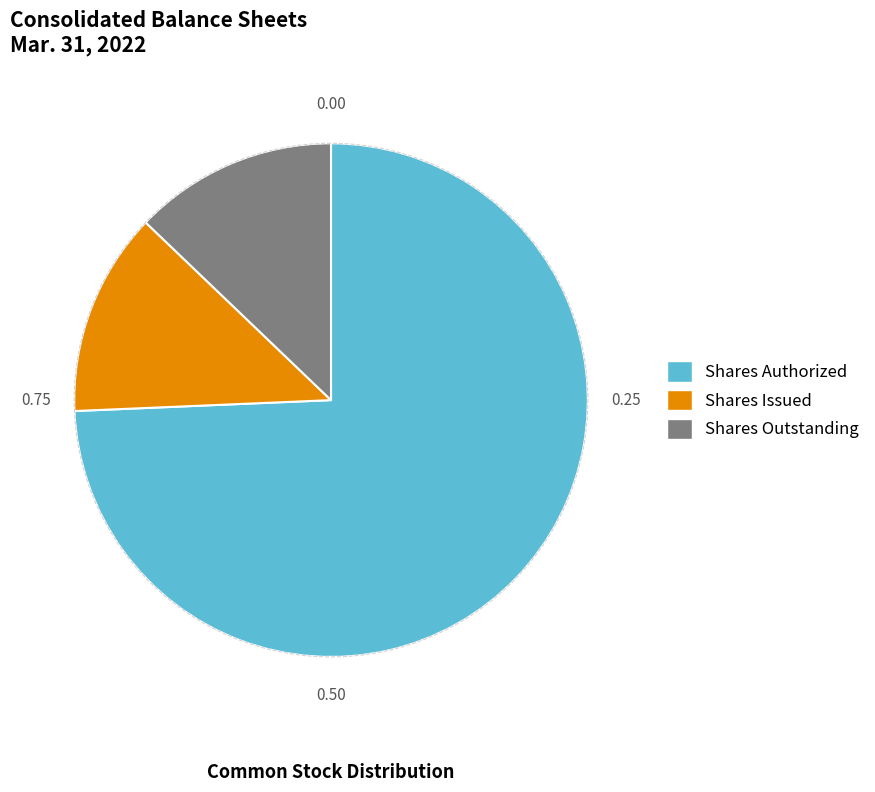

Does any single category account for the majority?

Yes